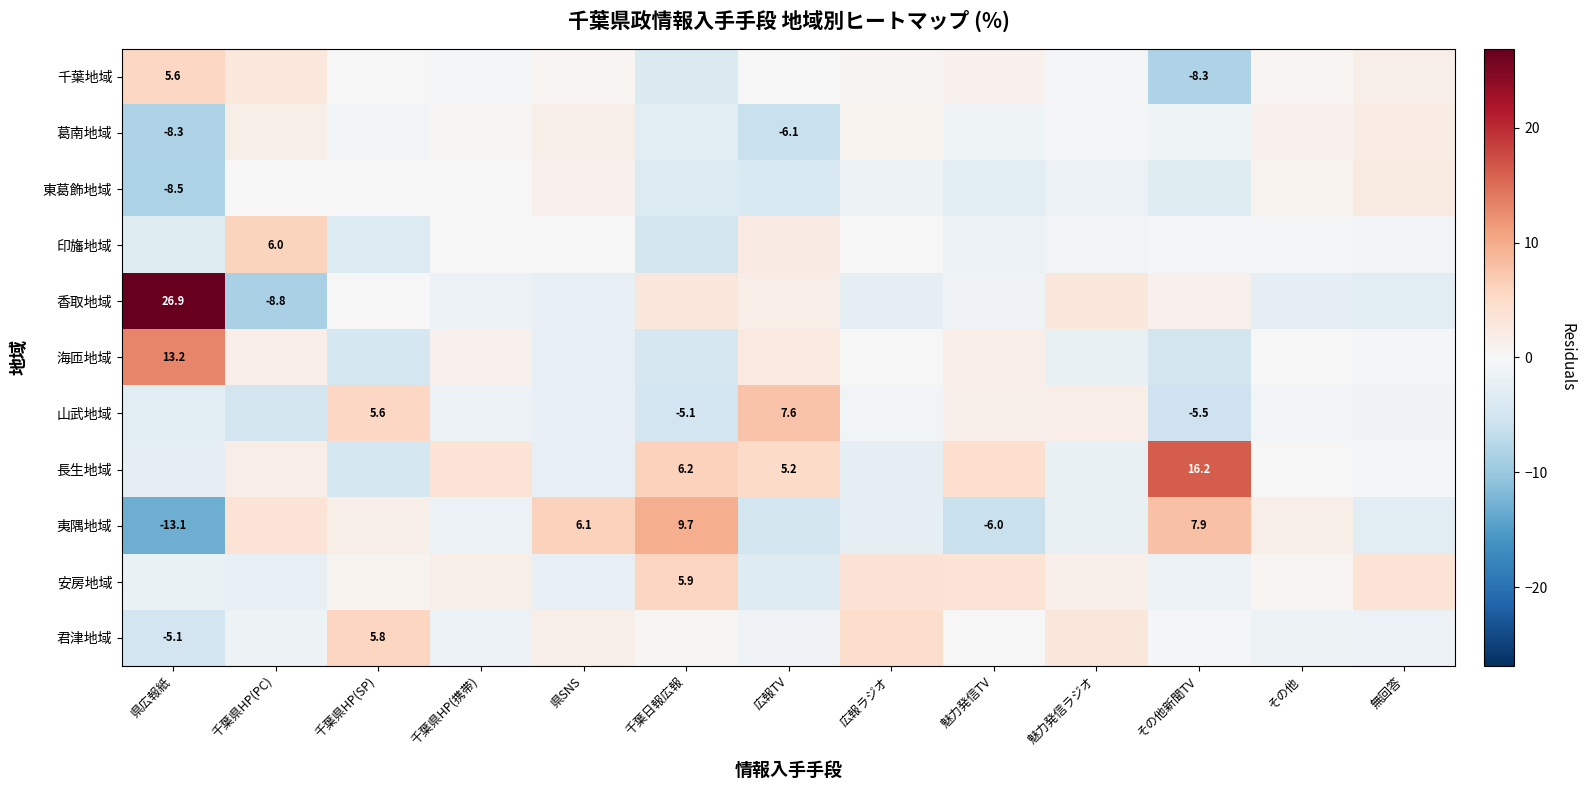

What is the average value of the 君津地域 series?

0.2